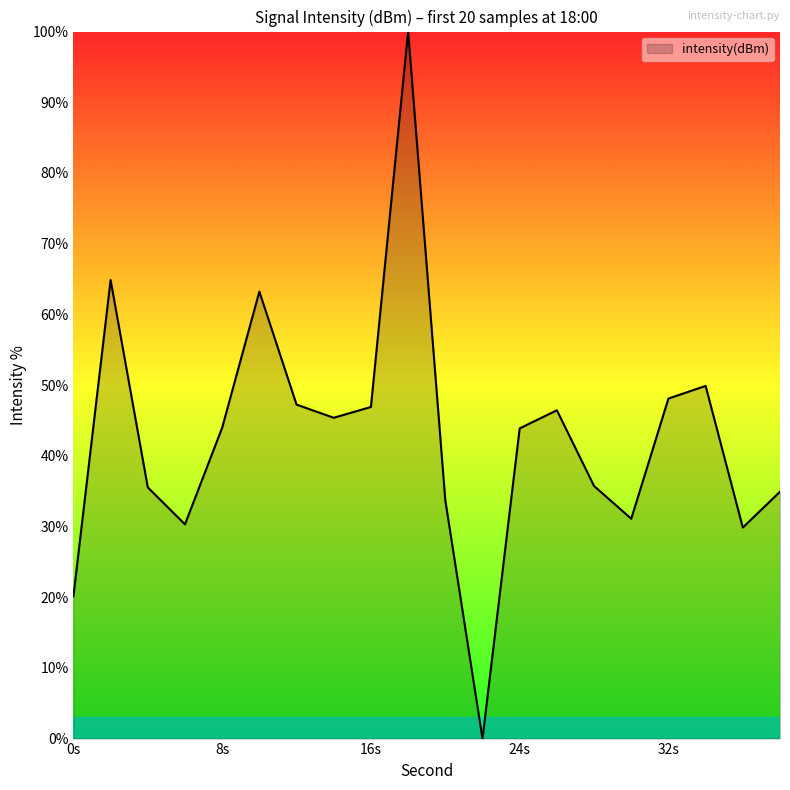

How many lines are shown in the chart?

1